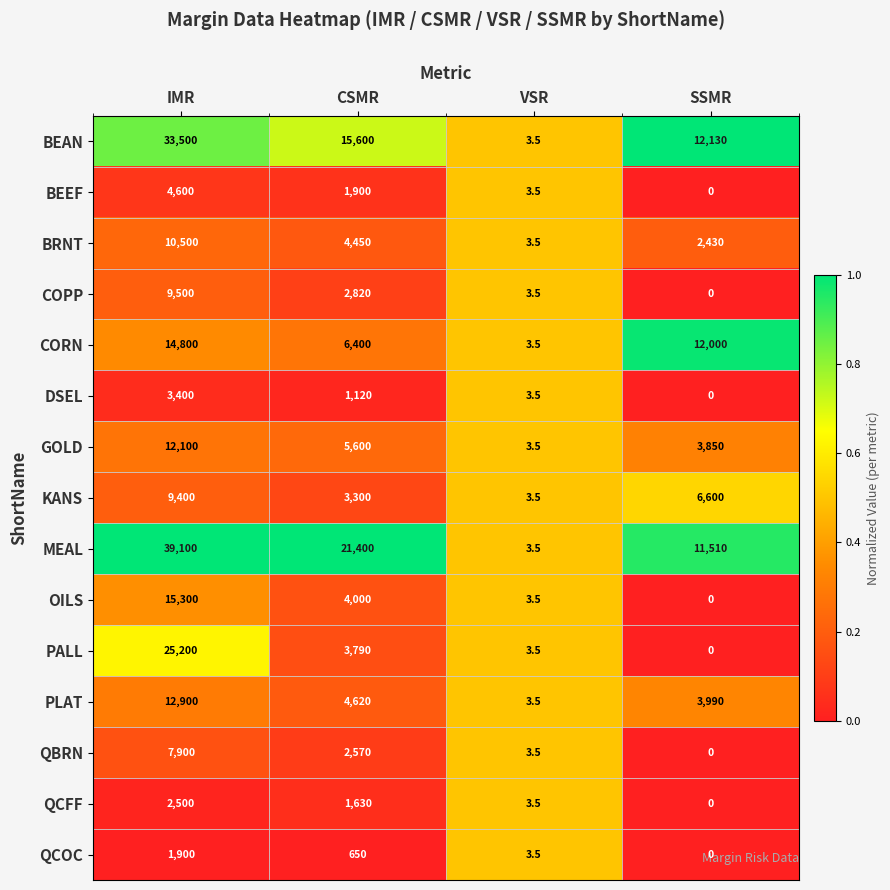

What is the maximum value shown in the chart?

39100.0